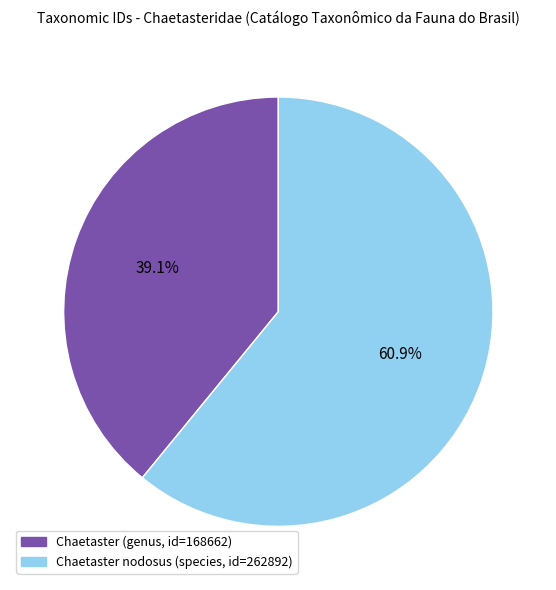

Rank the categories by value from lowest to highest.

Chaetaster (genus, id=168662), Chaetaster nodosus (species, id=262892)